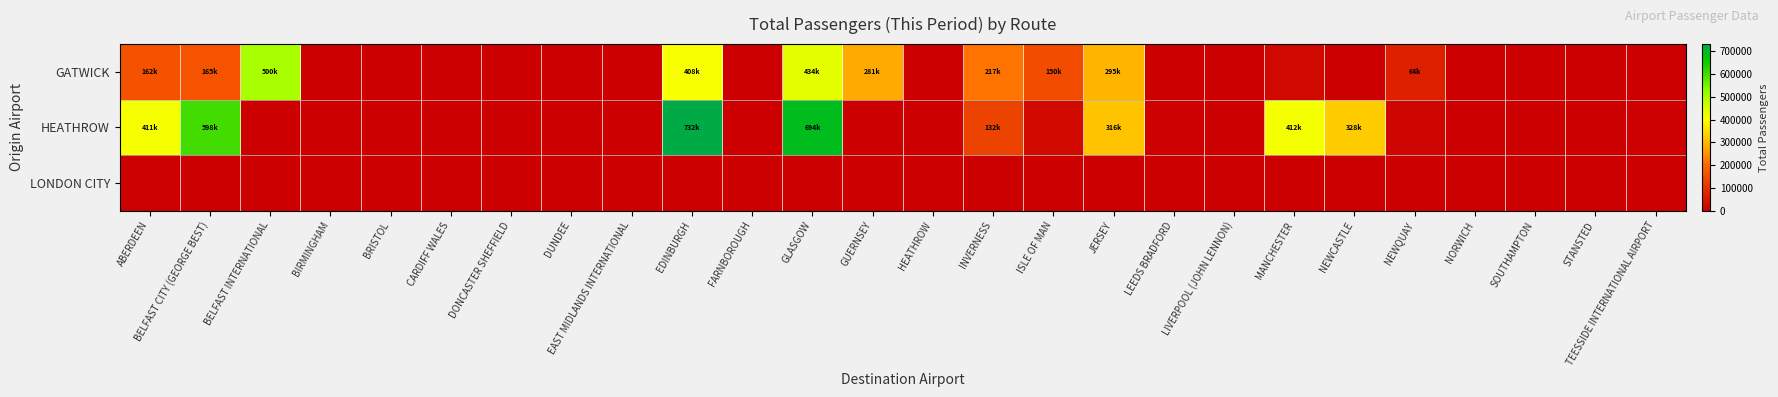

At which category is the sum across all series the highest?

EDINBURGH